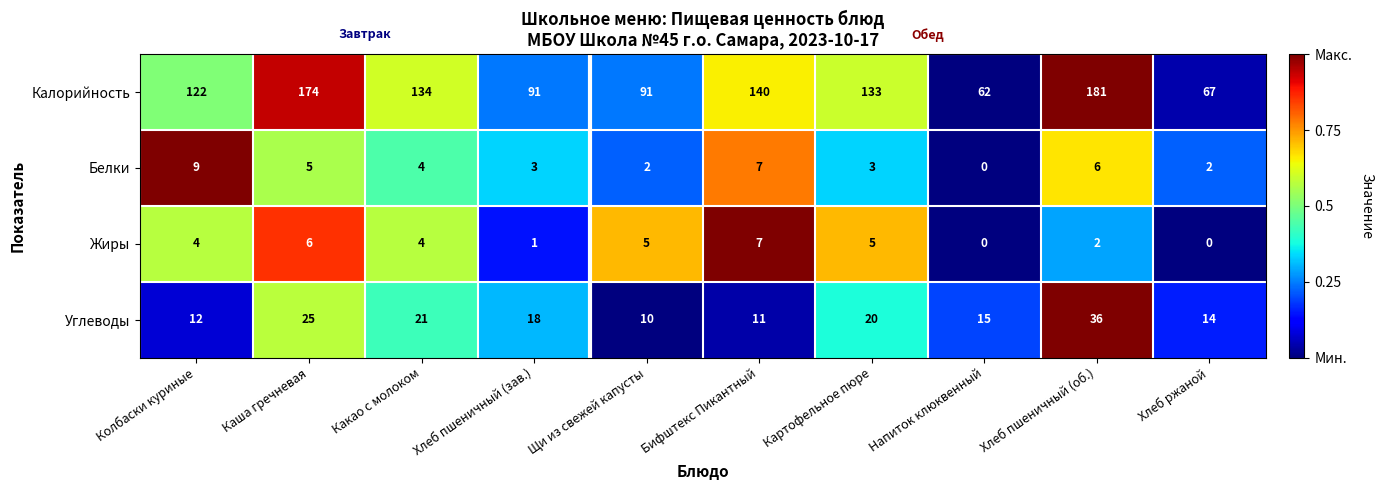

Which category has the highest value in the Углеводы series?

Хлеб пшеничный (об.)